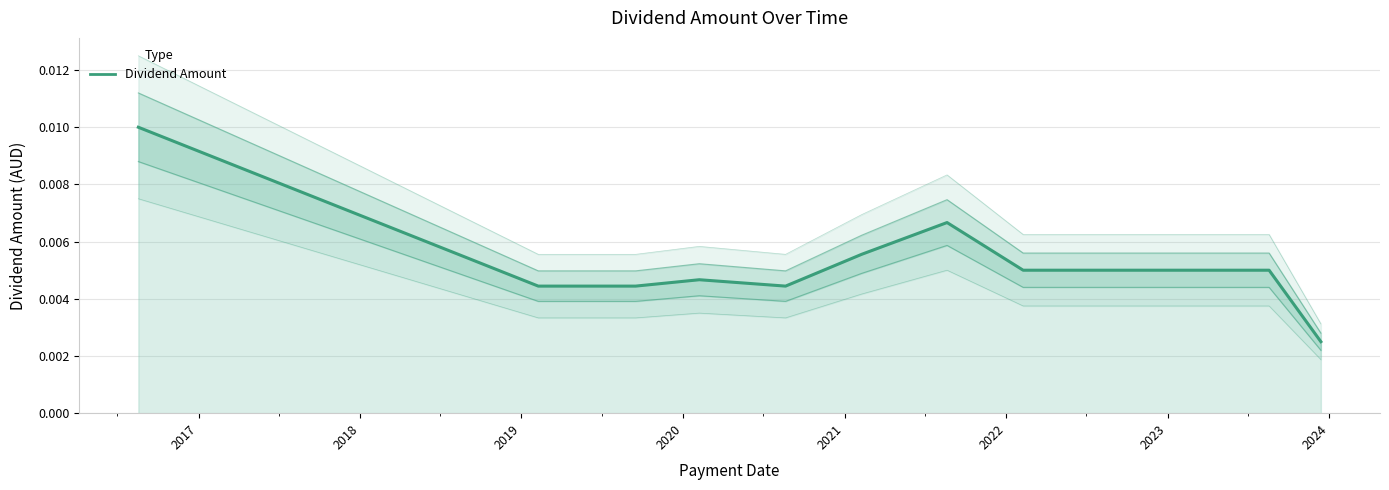

True or false: there are more than 2 points higher than both neighbors.

False